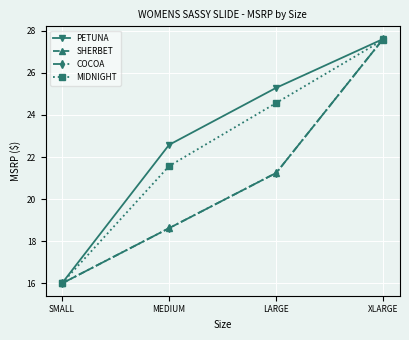

Does the chart have visible grid lines?

Yes